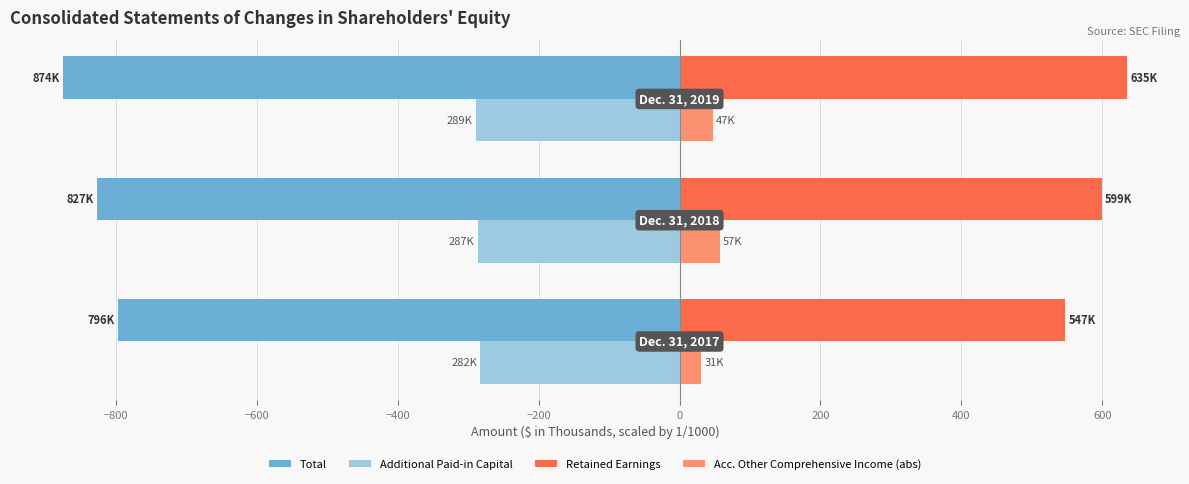

List the series in order of their overall mean, highest first.

Retained Earnings, Acc. Other Comprehensive Income (abs), Additional Paid-in Capital, Total